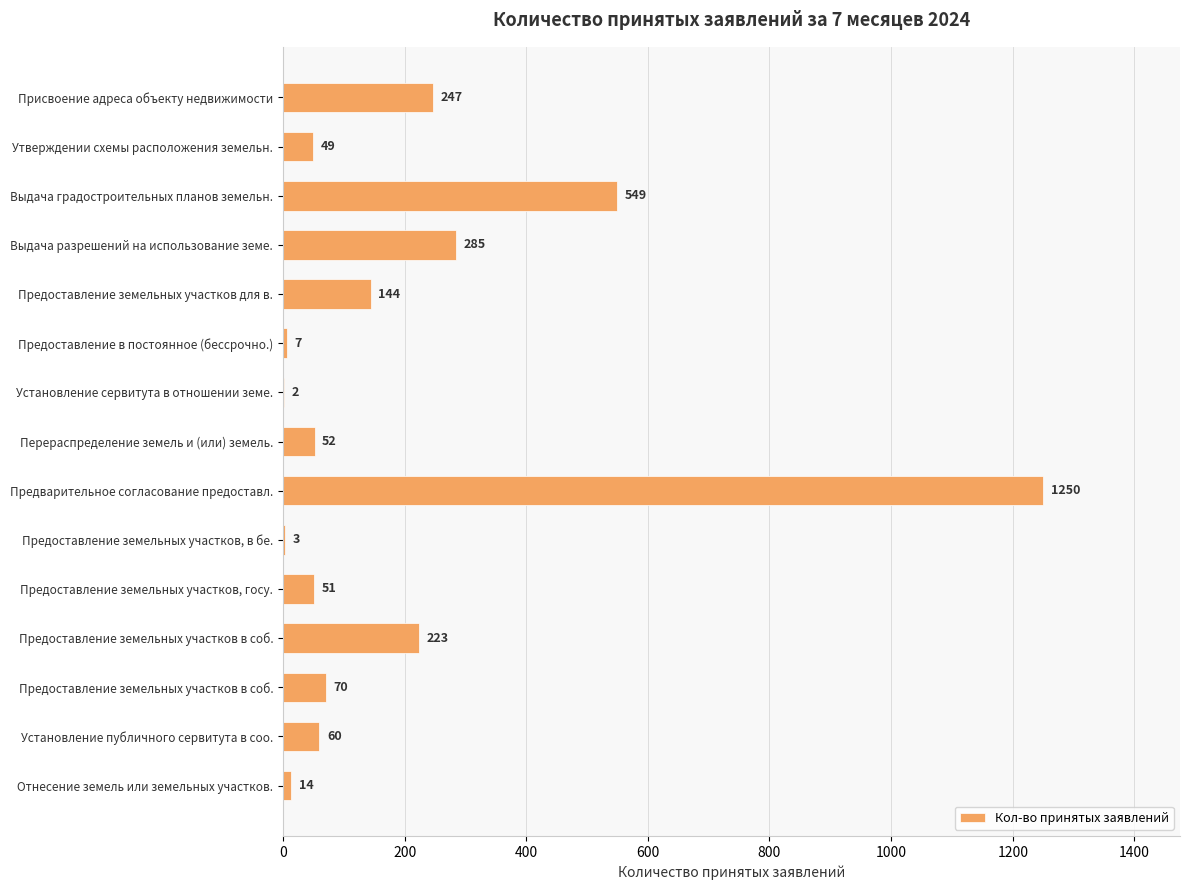

Are the bars horizontal?

Yes